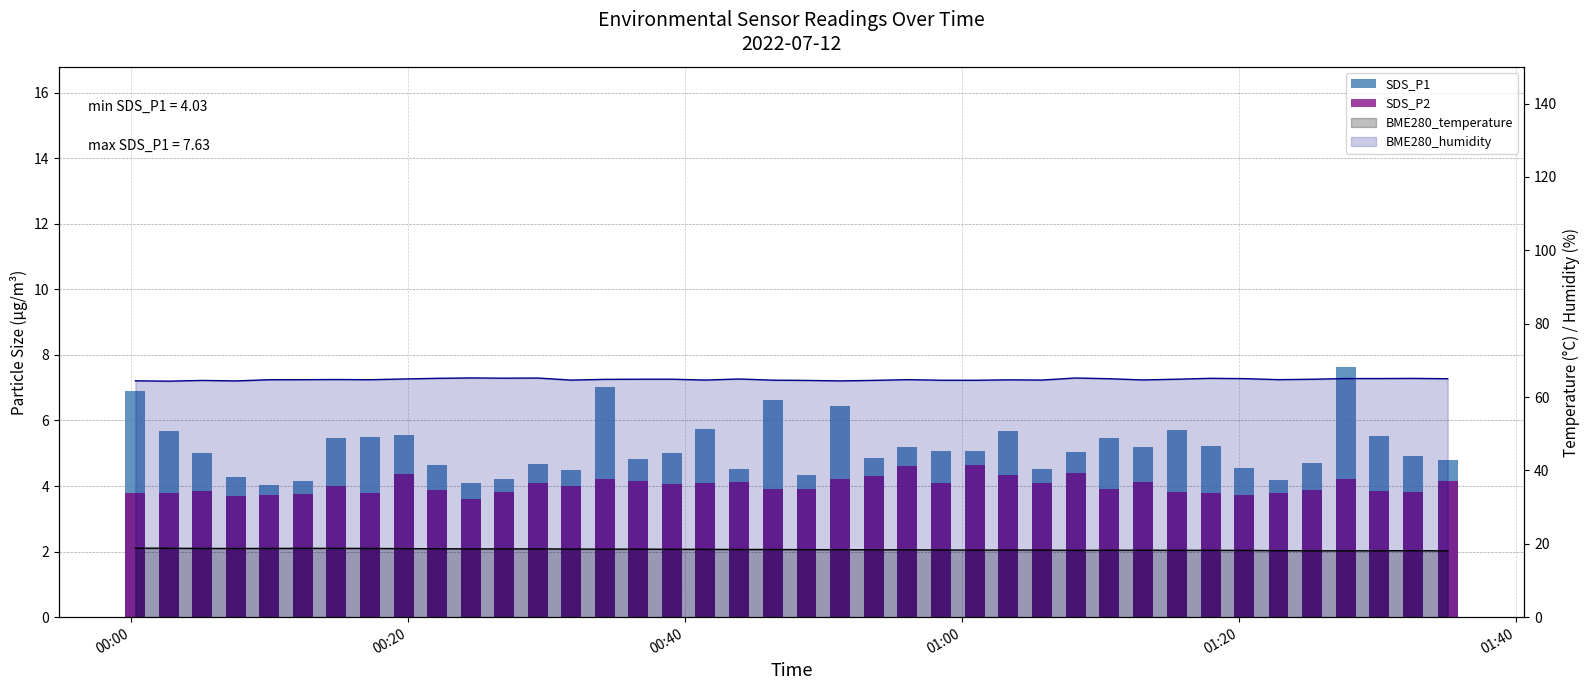

How many bars are there in total?

80